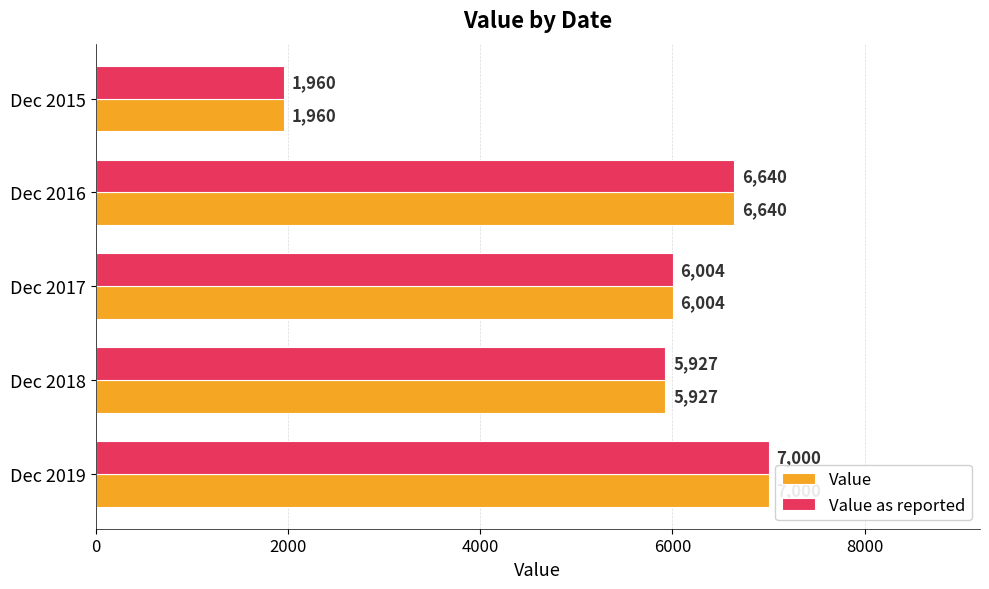

List the labels in order of Value as reported value, largest first.

Dec 2019, Dec 2016, Dec 2017, Dec 2018, Dec 2015